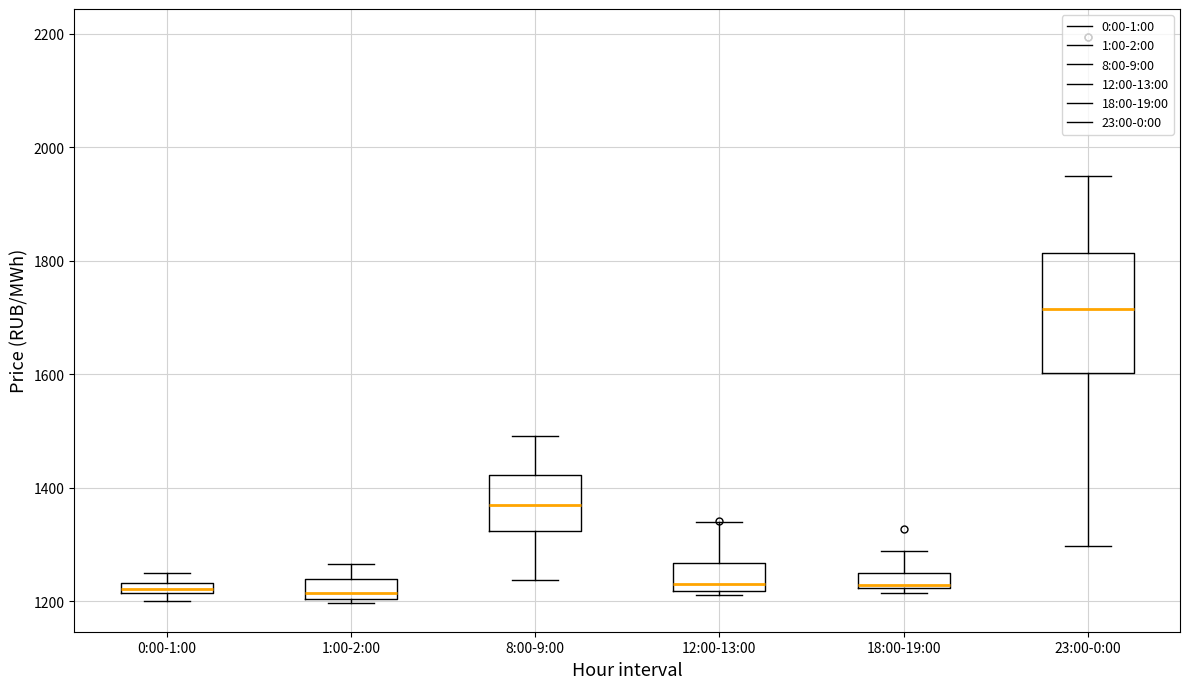

Where is the upper edge of the box for 0:00-1:00 on the y-axis? The values are not printed on the chart, so give them approximately, as read against the axis.

1240